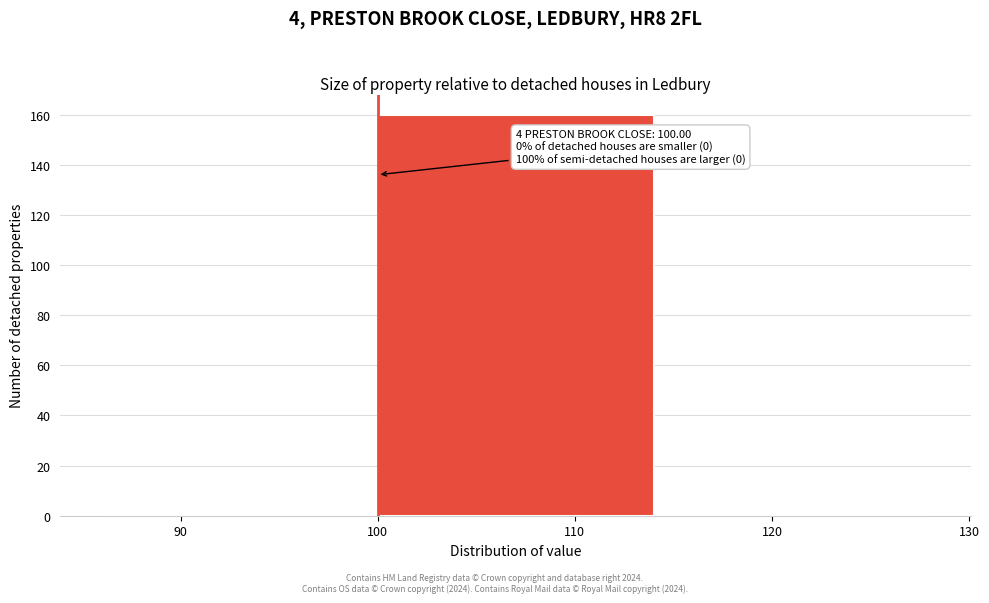

Over which range of the x-axis is the bar tallest?

100 to 114